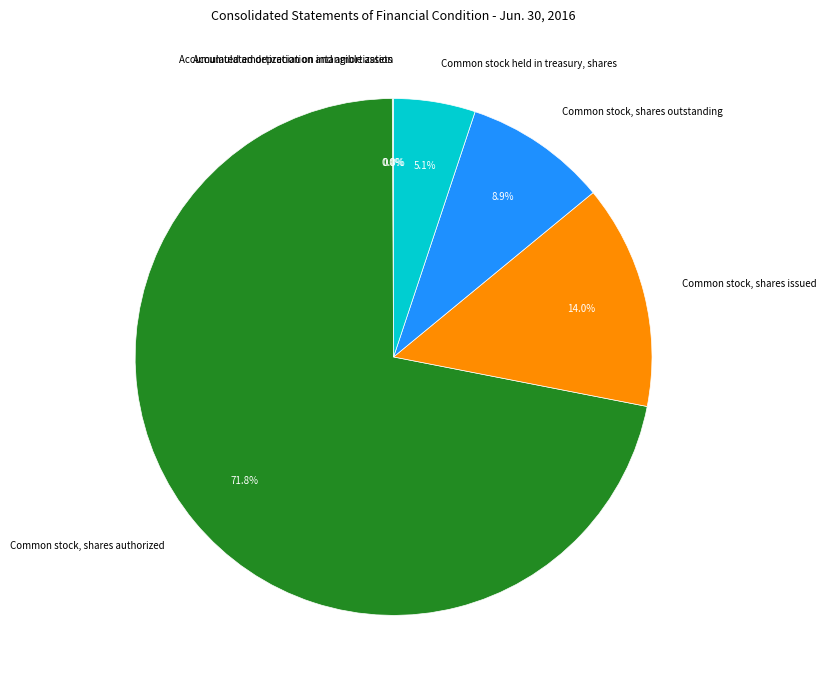

True or false: Common stock, shares outstanding accounts for 9% of the total.

True